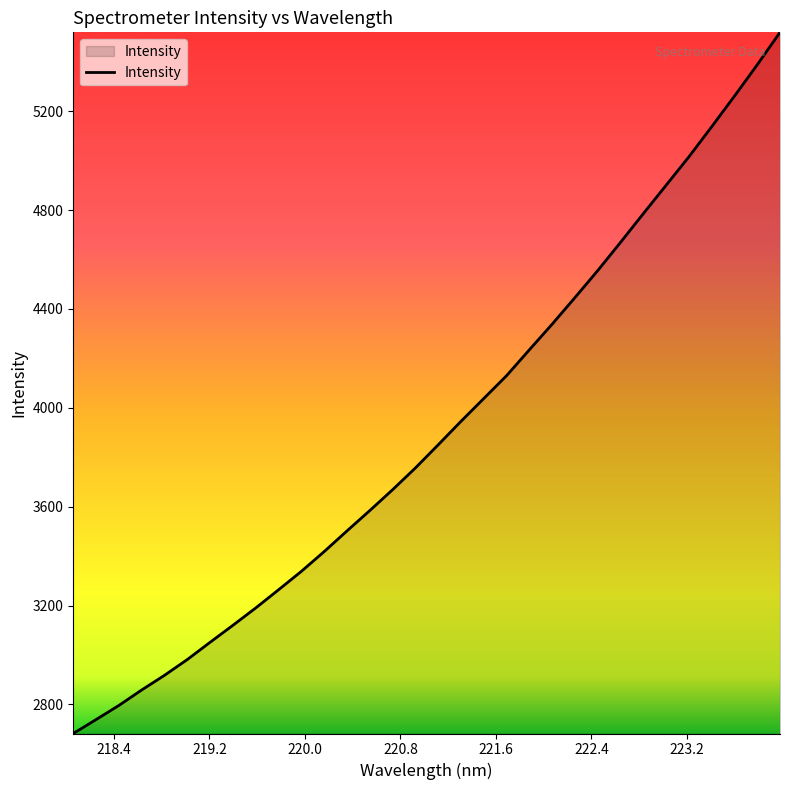

What is the maximum value shown in the chart?

5518.9